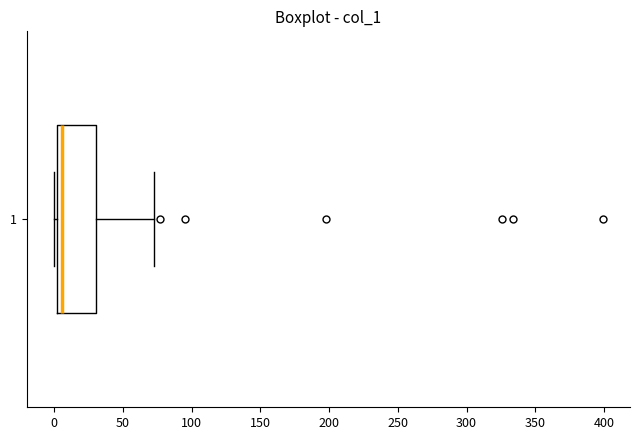

Read this box plot against the x-axis: the position of the median line, the range covered by the box, and the ends of both whiskers. The values are not printed on the chart, so give them approximately, as read against the axis.

median 5, box 0 to 30, whiskers 0 (just left of the box's left edge) to 75